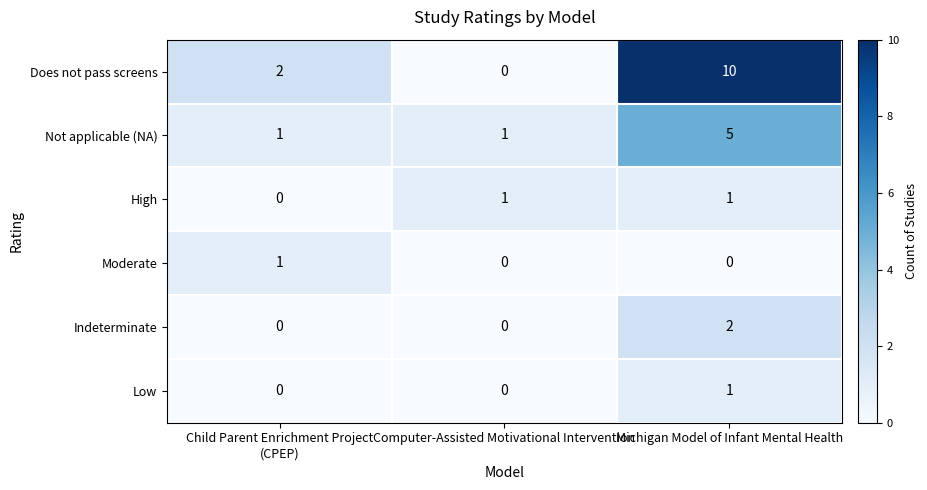

The Moderate series shows 0 at Michigan Model of Infant Mental Health. True or false?

True